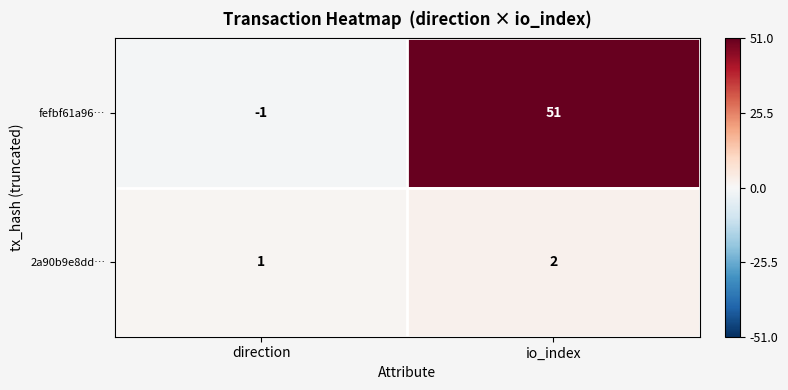

Reading left to right, what are all the values shown in this chart?

fefbf61a96…: direction=-1	io_index=51
2a90b9e8dd…: direction=1	io_index=2